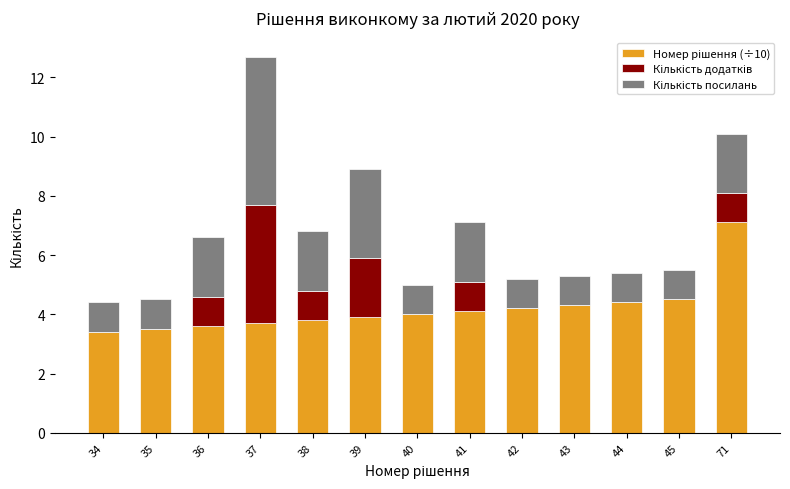

What is the total value across all series at 38?

6.8